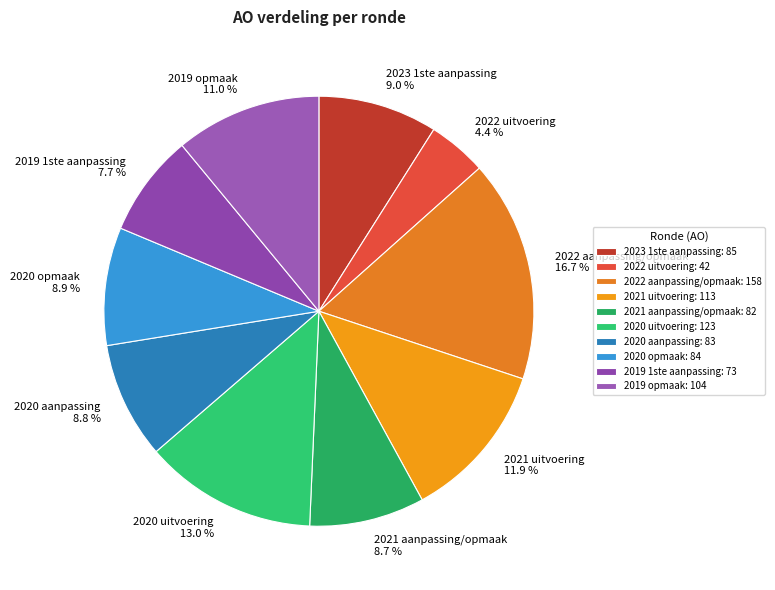

Do 2022 uitvoering and 2022 aanpassing/opmaak together represent more than half of the pie?

No